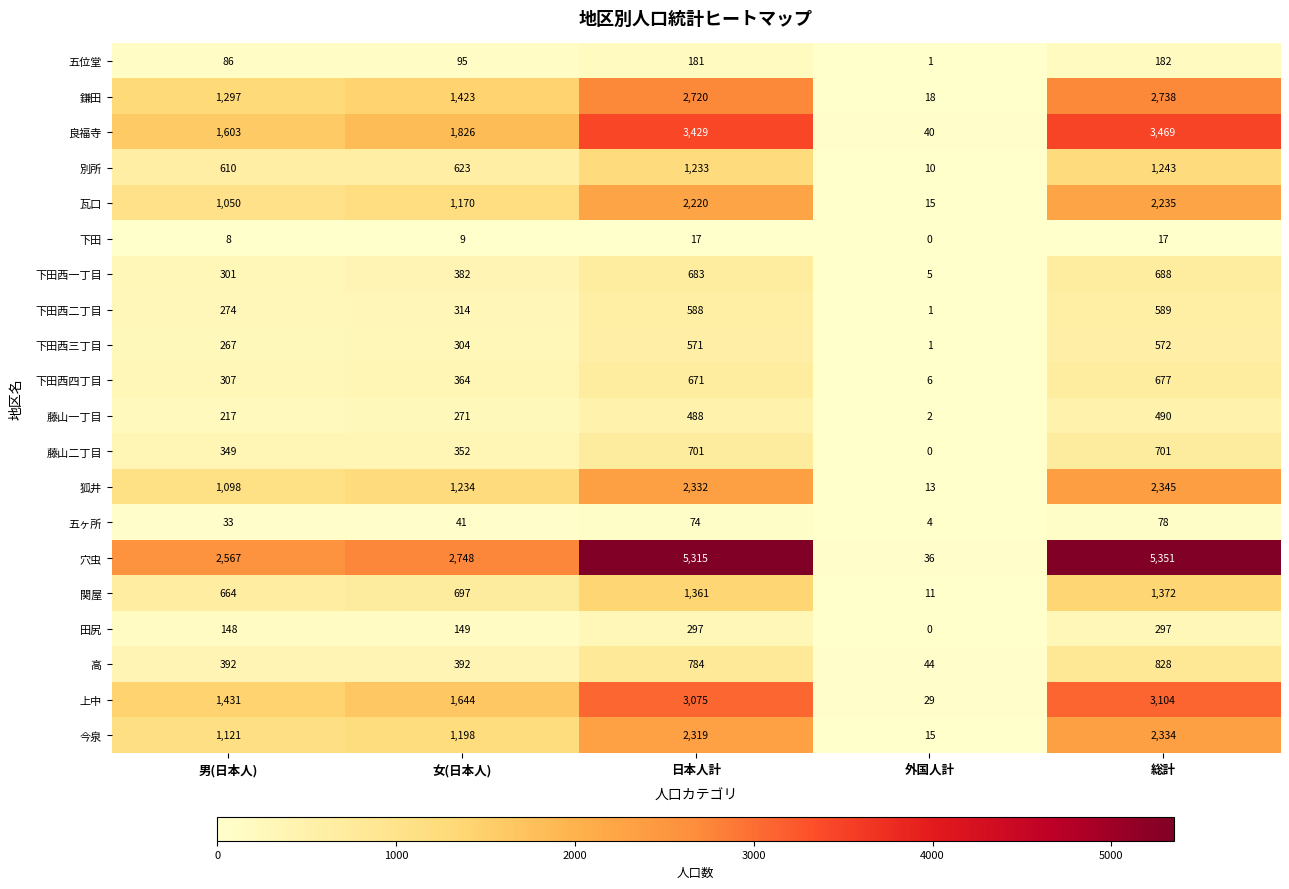

At 総計, list the series in order from largest to smallest.

穴虫, 良福寺, 上中, 鎌田, 狐井, 今泉, 瓦口, 関屋, 別所, 高, 藤山二丁目, 下田西一丁目, 下田西四丁目, 下田西二丁目, 下田西三丁目, 藤山一丁目, 田尻, 五位堂, 五ヶ所, 下田